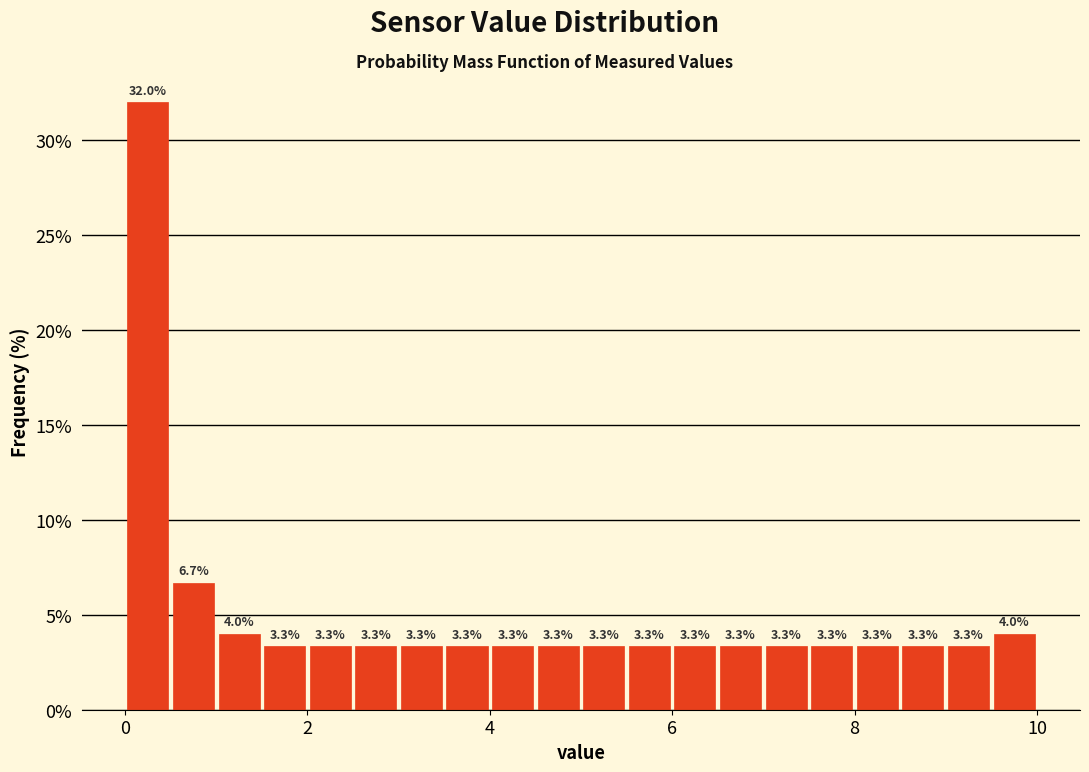

Around what value on the x-axis is the tallest bar? Give the approximate position of its centre, as read against the axis.

0.2